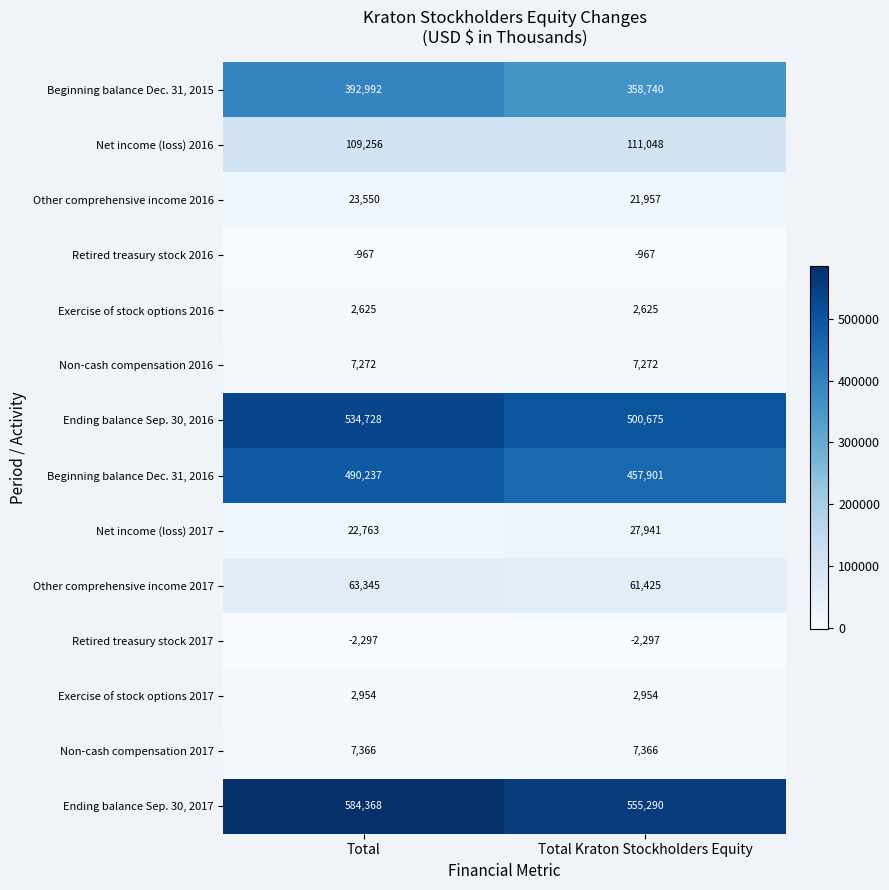

Rank the series at Total Kraton Stockholders Equity from highest to lowest value.

Ending balance Sep. 30, 2017, Ending balance Sep. 30, 2016, Beginning balance Dec. 31, 2016, Beginning balance Dec. 31, 2015, Net income (loss) 2016, Other comprehensive income 2017, Net income (loss) 2017, Other comprehensive income 2016, Non-cash compensation 2017, Non-cash compensation 2016, Exercise of stock options 2017, Exercise of stock options 2016, Retired treasury stock 2016, Retired treasury stock 2017